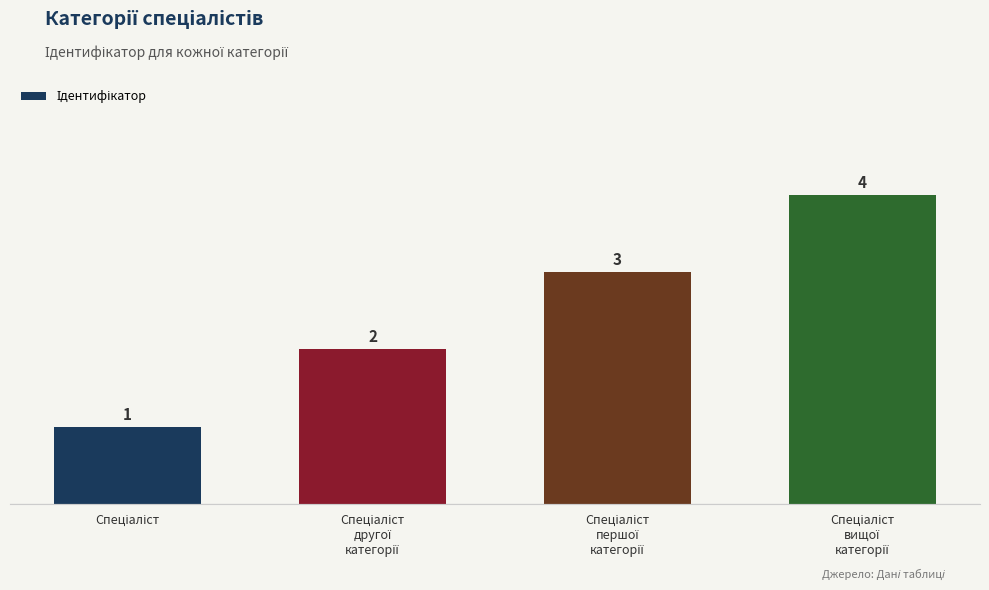

What is the difference between the maximum and minimum values?

3